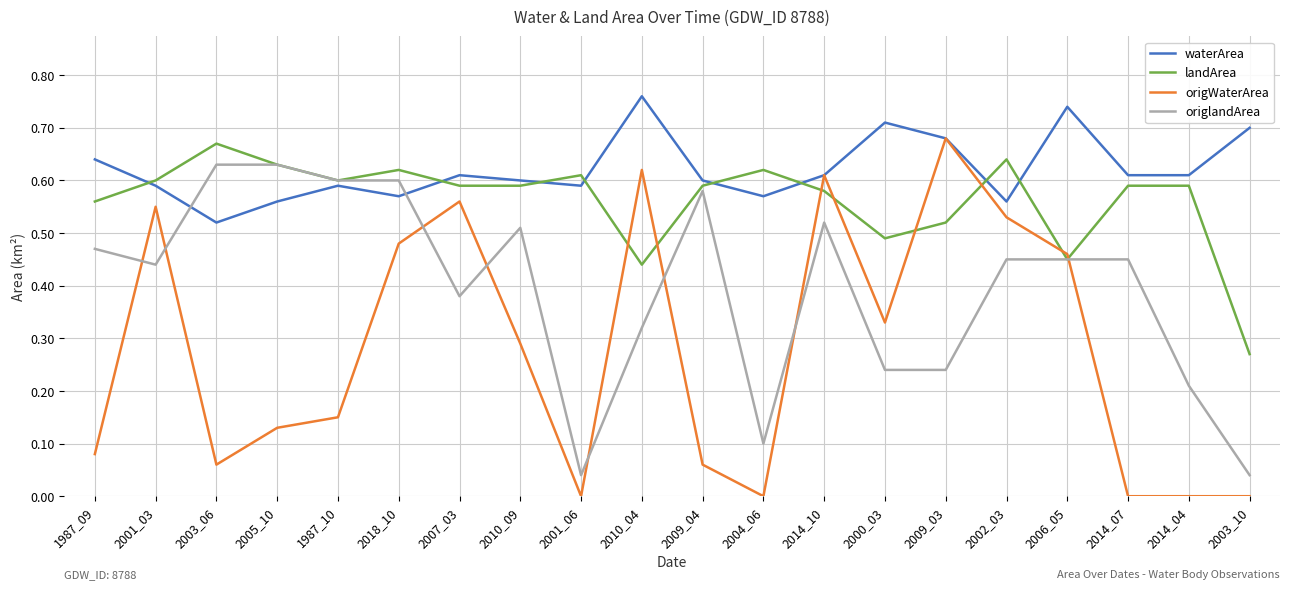

At how many categories does at least one series exceed 0?

20